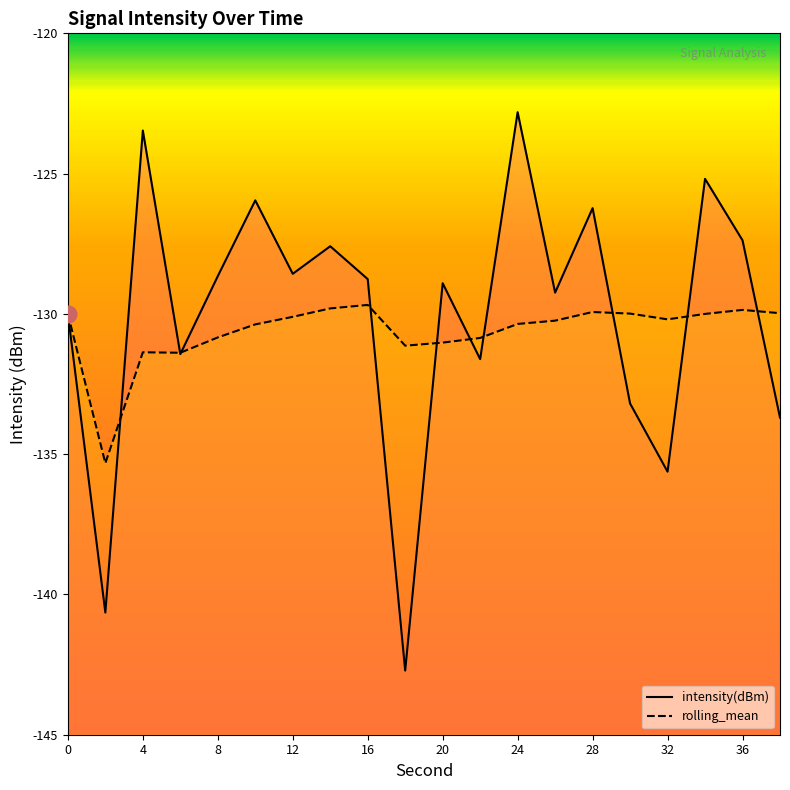

What is the maximum value shown in the chart?

-122.8